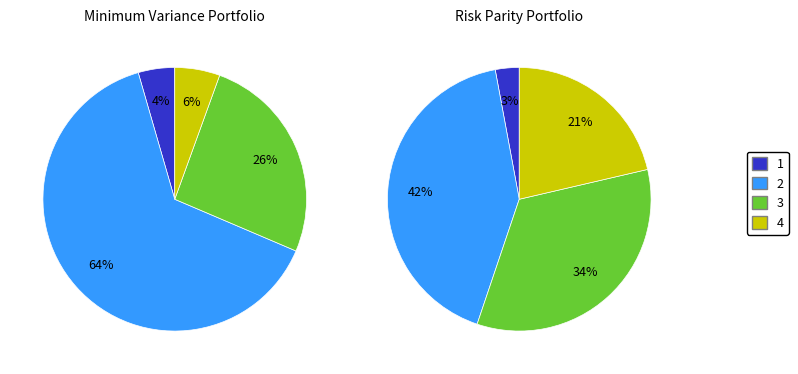

Which category has the smallest portion of the pie?

1